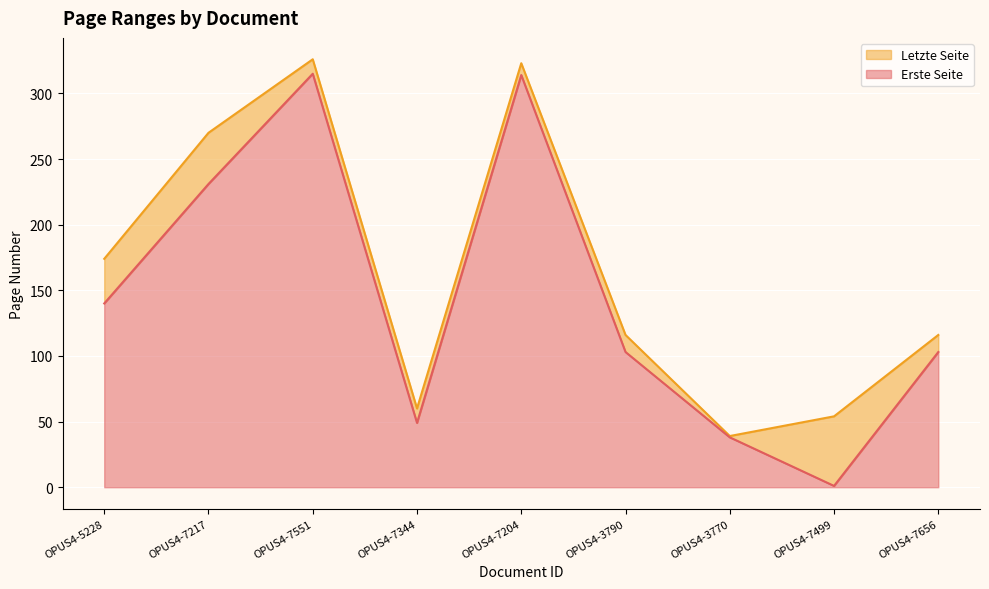

What is the minimum value shown in the chart?

1